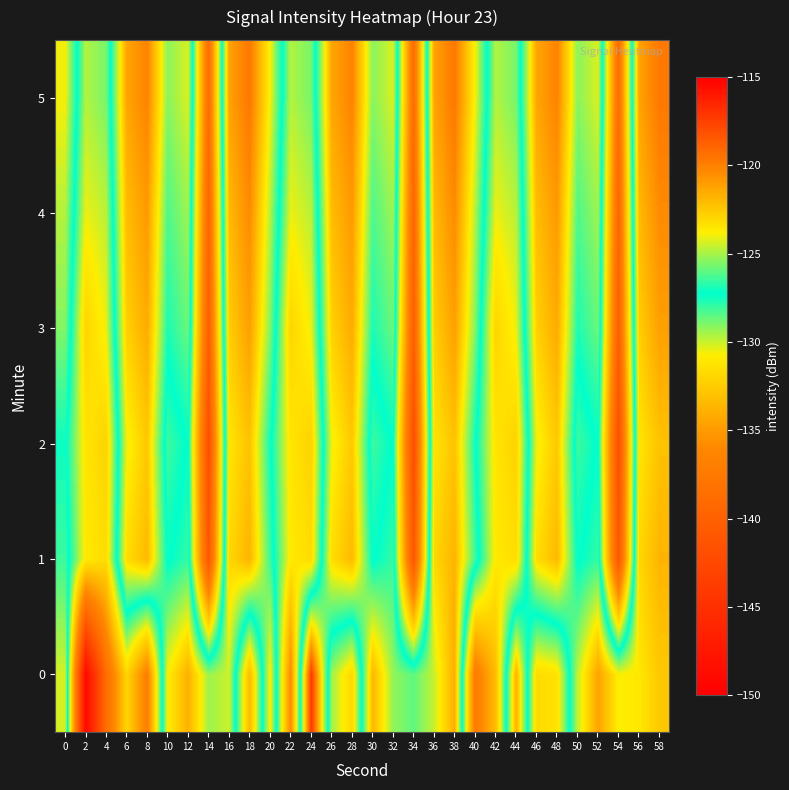

What is the total value across all series at 0?

-752.1